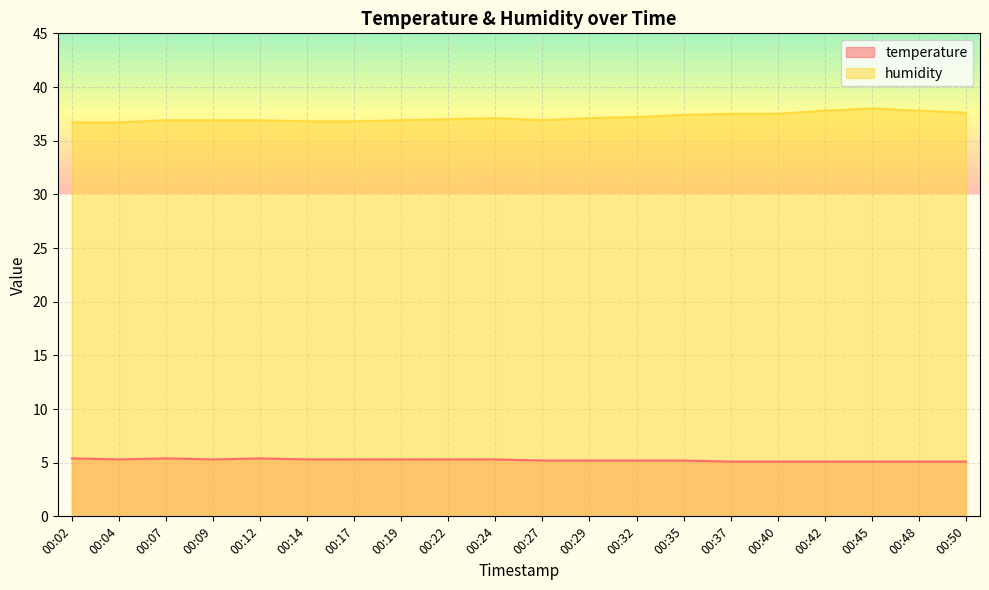

Is it true that humidity equals 36.9 at 00:27?

True